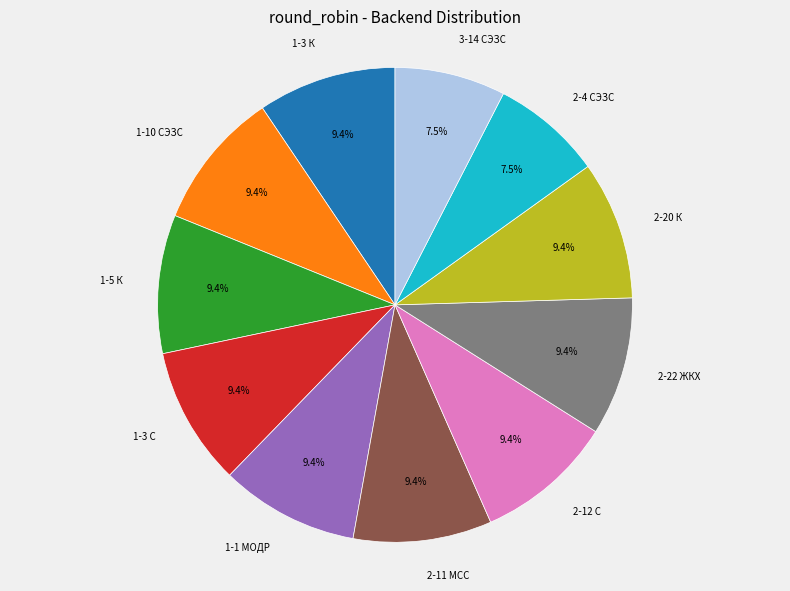

Does 2-12 С account for over 50% of the chart?

No